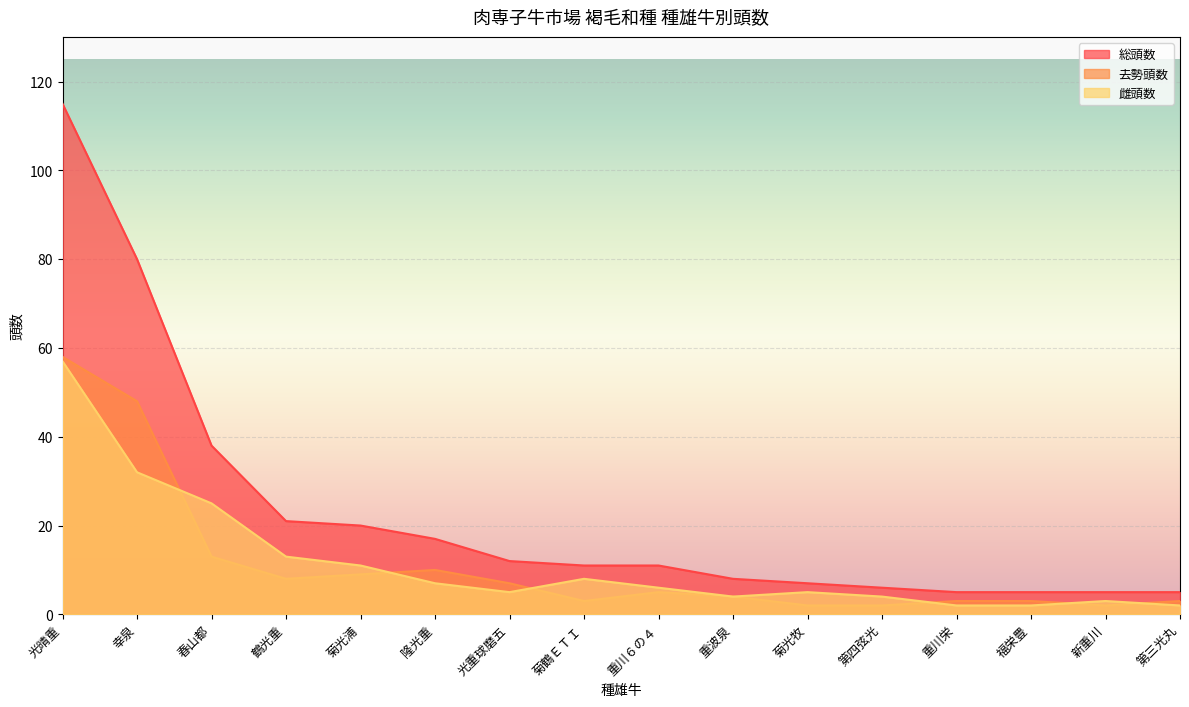

How many lines are shown in the chart?

3